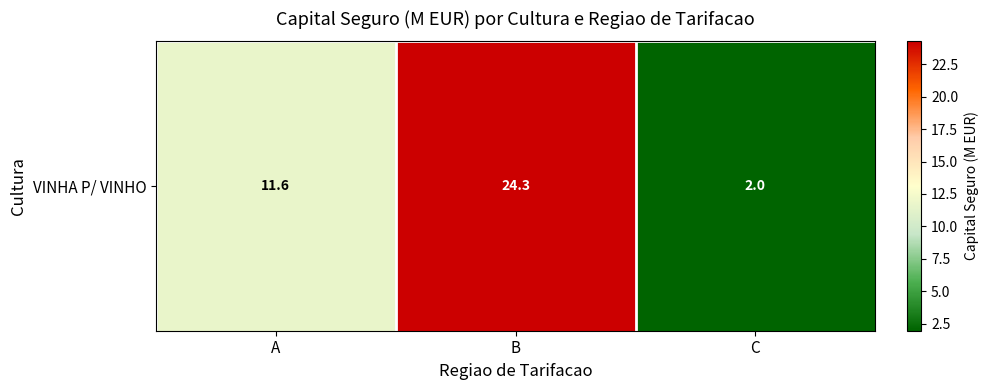

Reading left to right, extract all data points from this chart.

11.6	24.3	2.0